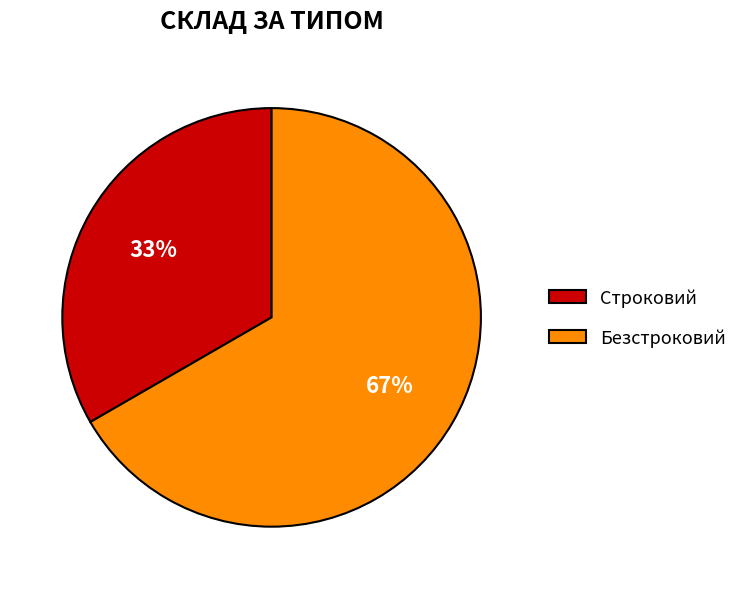

Rank the categories by value from lowest to highest.

Строковий, Безстроковий